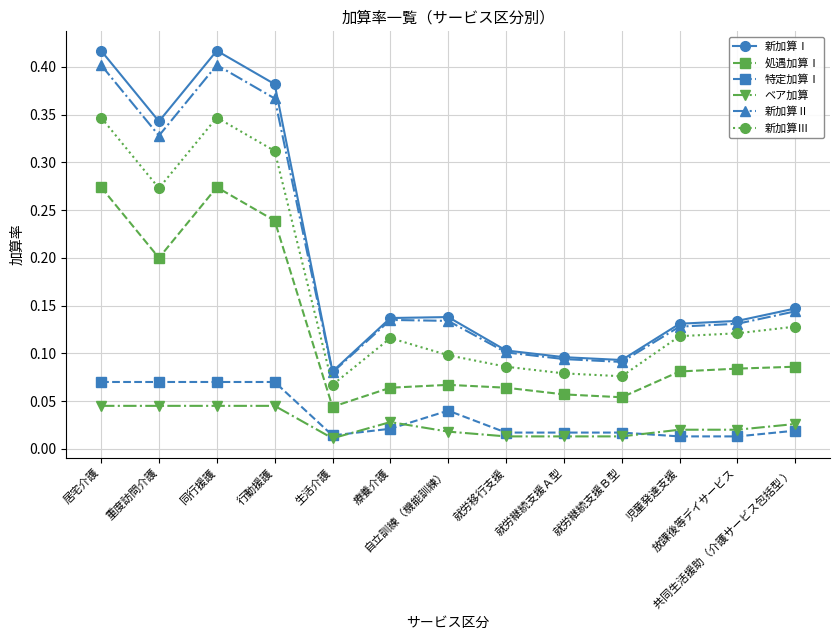

Count the 新加算Ⅲ values in the range 0 to 1.

13